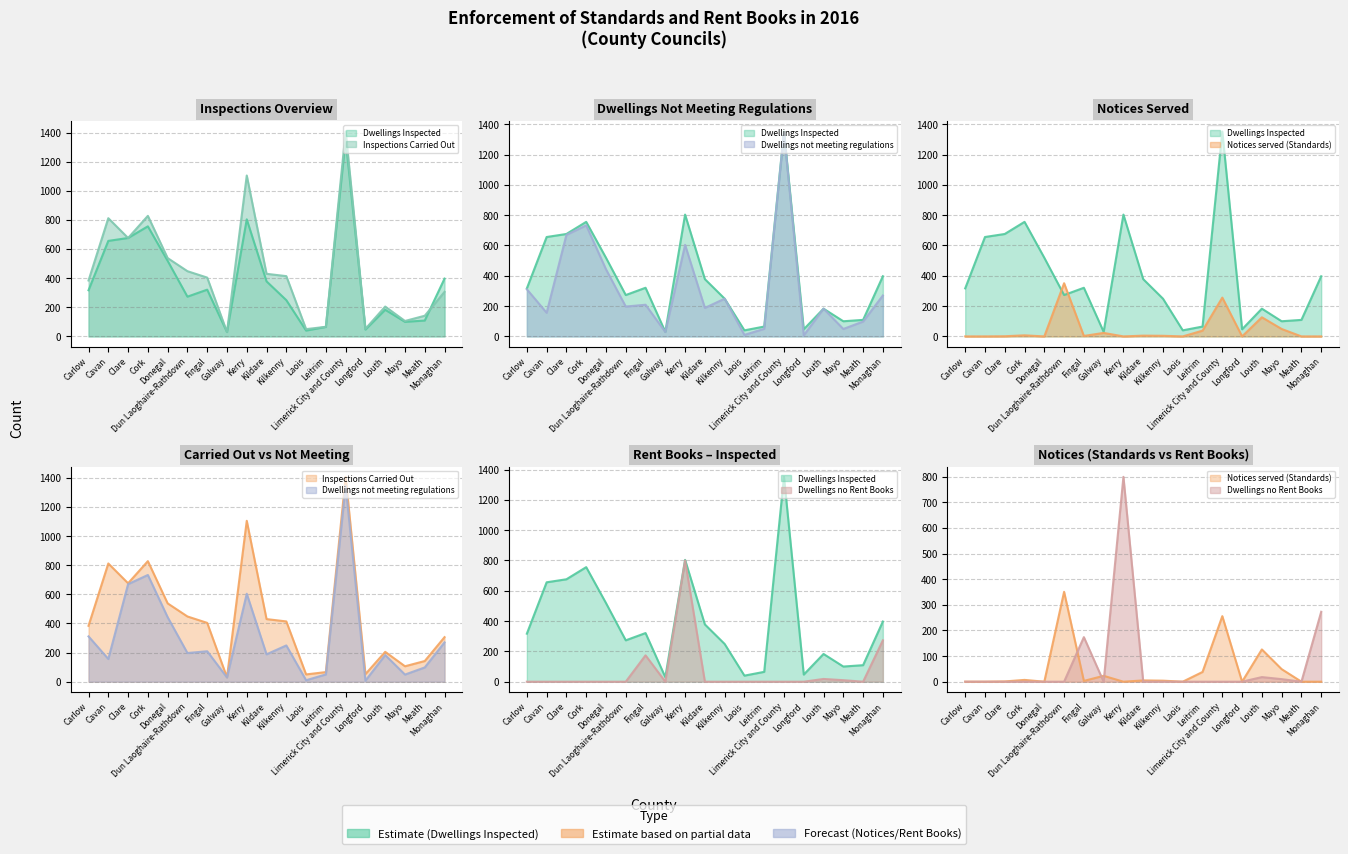

What is the highest value of the Dwellings not meeting regulations series?

1346